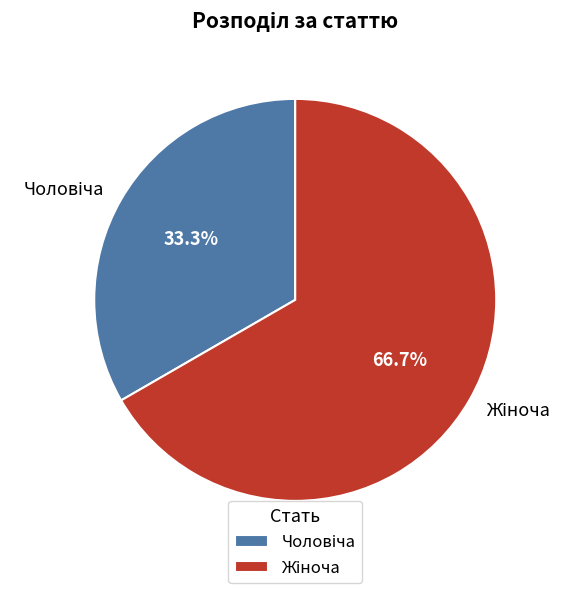

How many slices are in this pie chart?

2